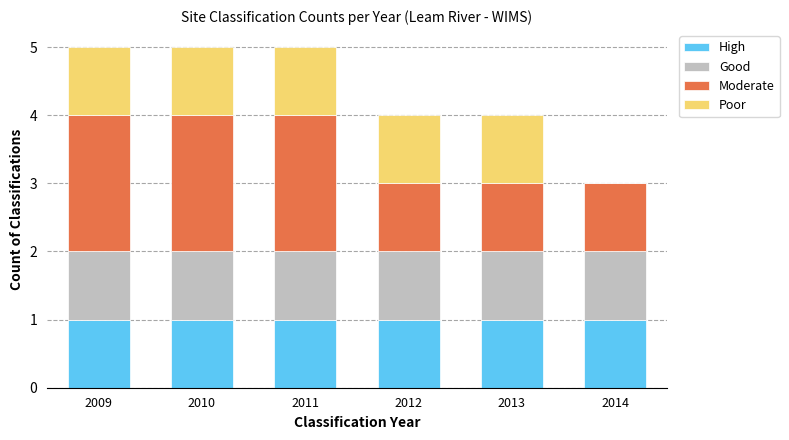

What is the total value across all series at 2010?

5